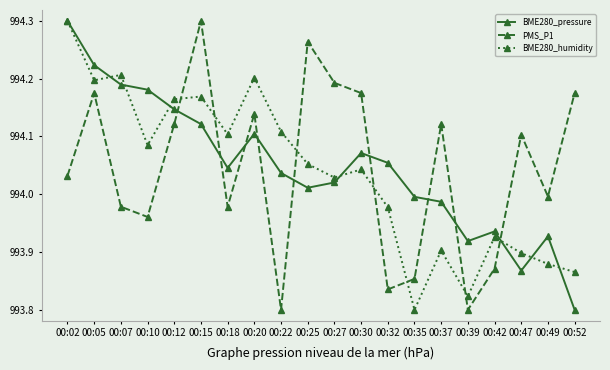

At how many categories does at least one series exceed 99392?

18